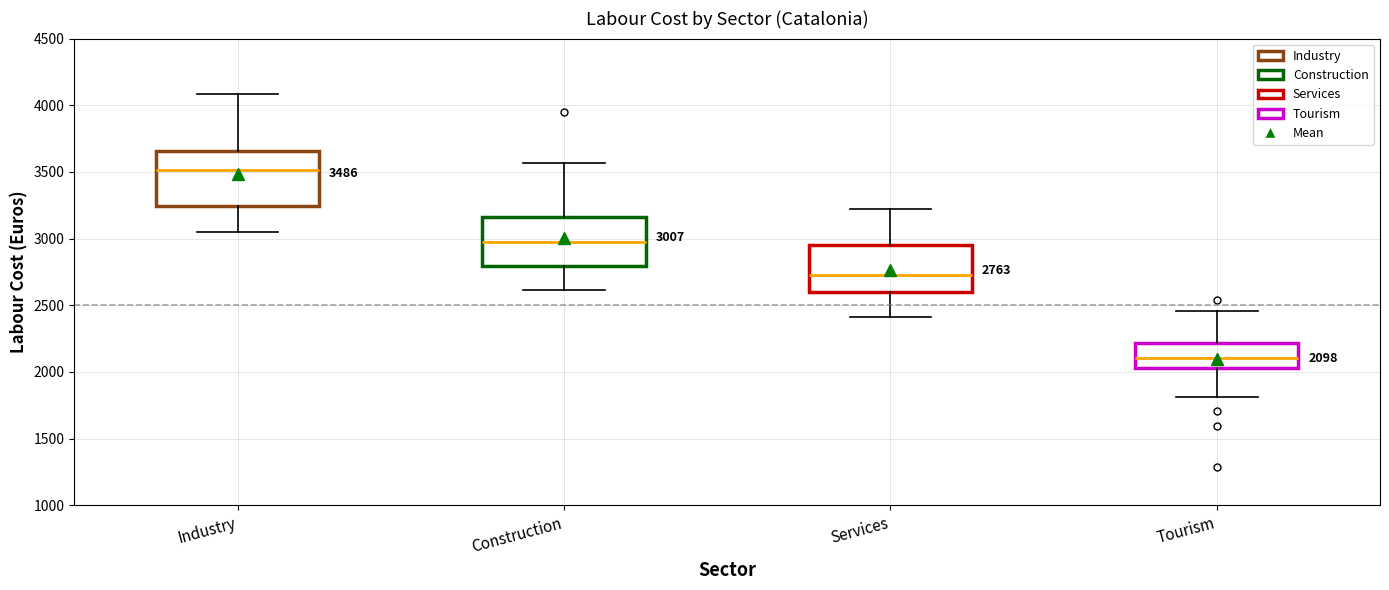

Which box's median line is the lowest?

Tourism